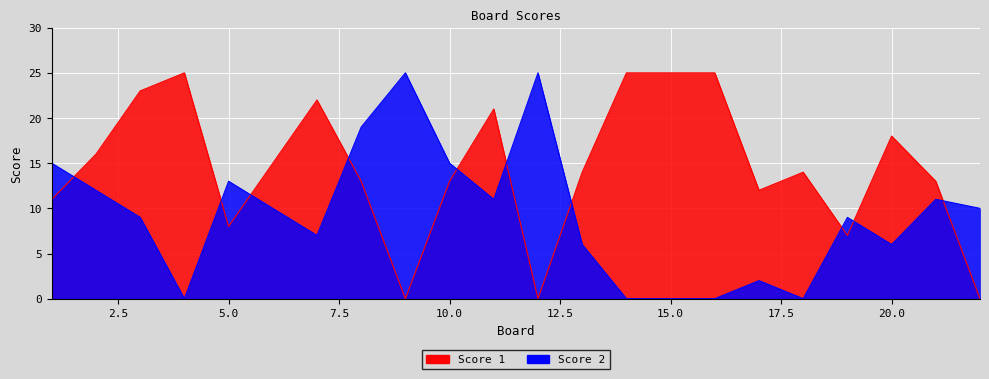

What is the average value of the Score 2 series?

9